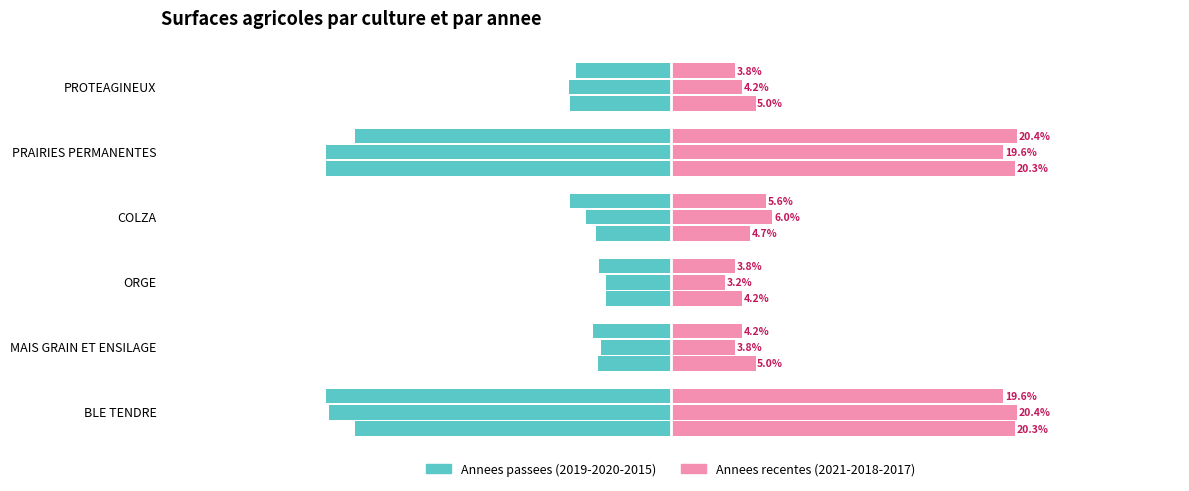

What is the minimum value for 2019?

-20.3